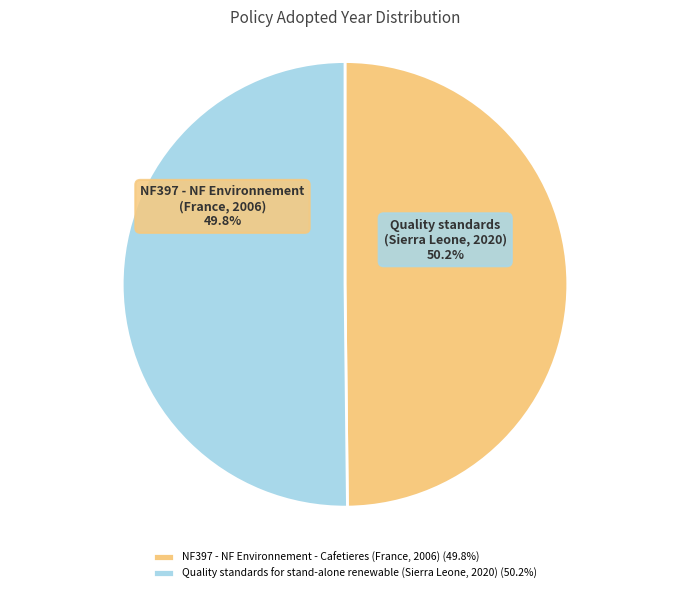

Do NF397 - NF Environnement - Cafetieres (France, 2006) and Quality standards for stand-alone renewable (Sierra Leone, 2020) together represent more than half of the pie?

Yes